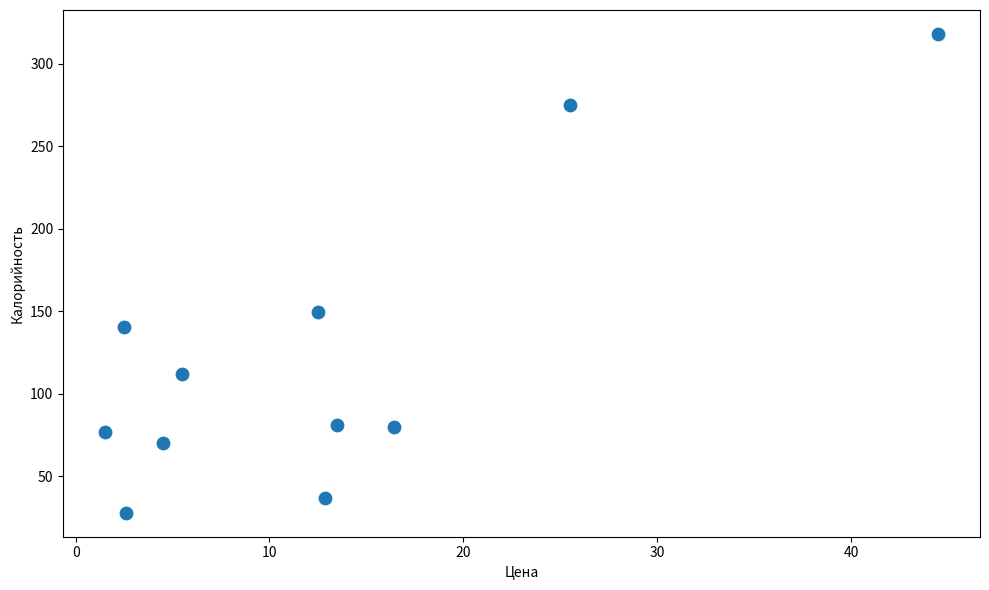

What Y value in the scatter plot is closest to 172?

149.5